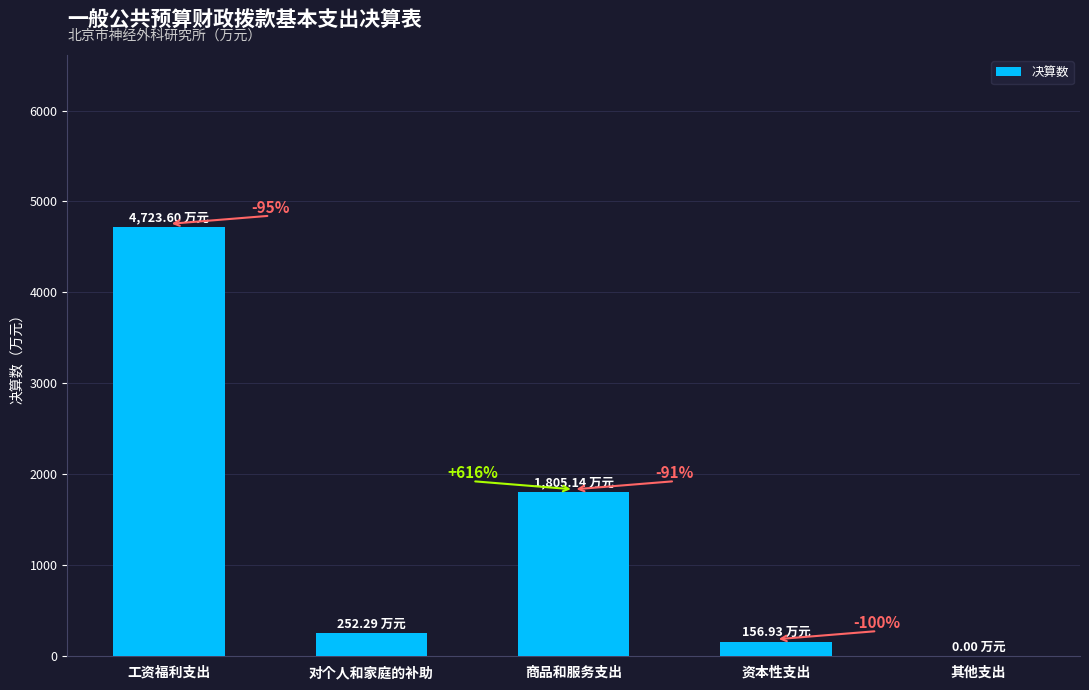

What is the maximum value shown in the chart?

4723.6